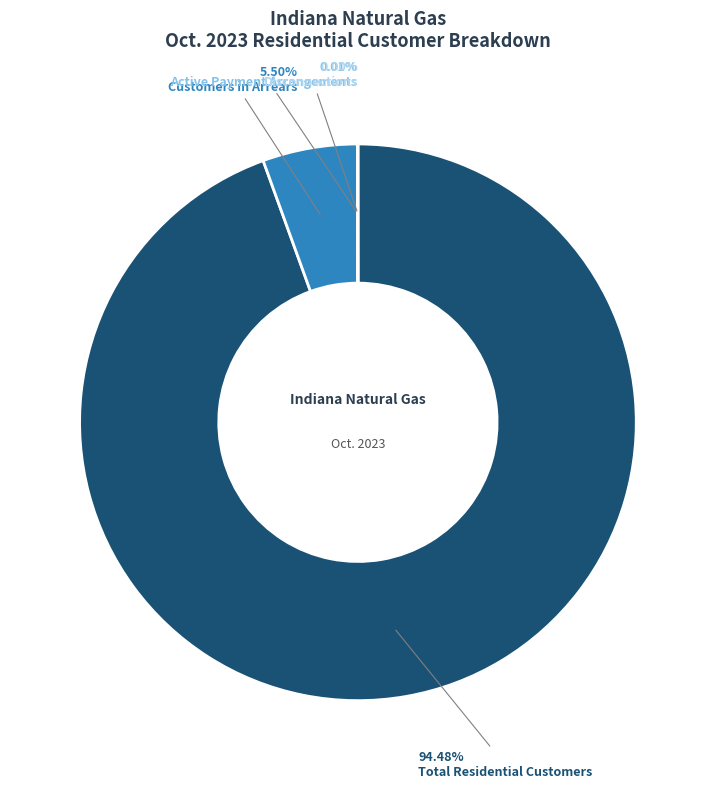

Which category accounts for the majority?

Total Residential Customers